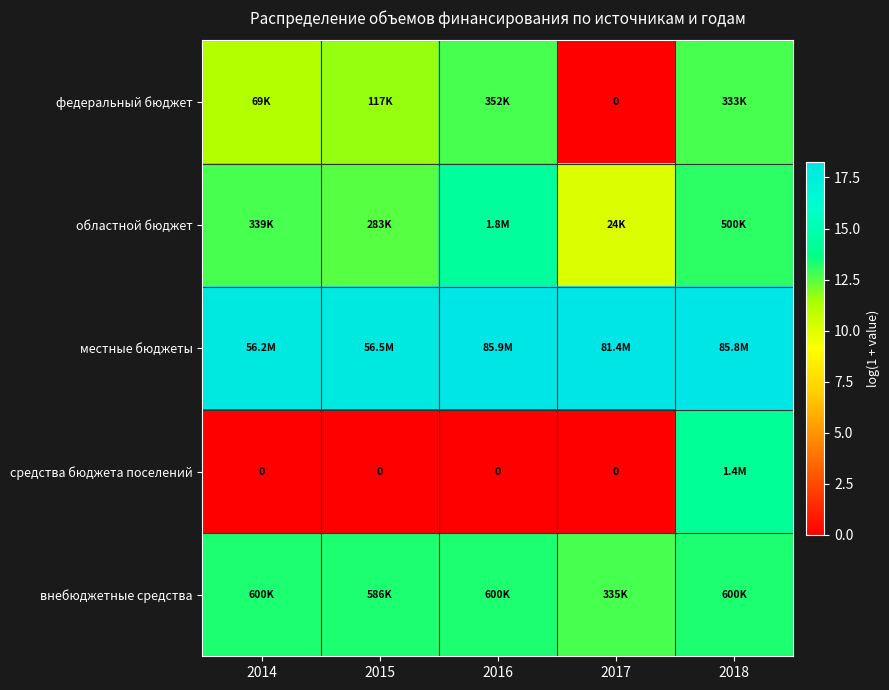

How many values in федеральный бюджет are above zero?

4